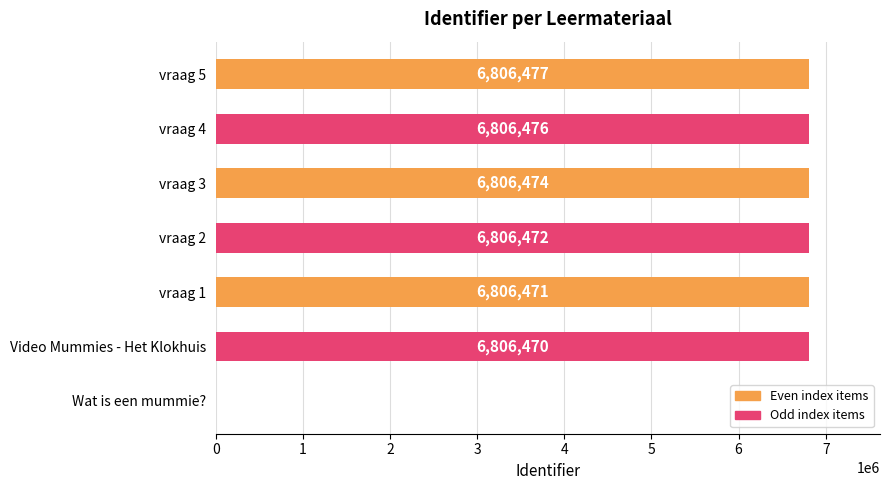

What is the ratio of the value at vraag 4 to the value at vraag 5?

1.0